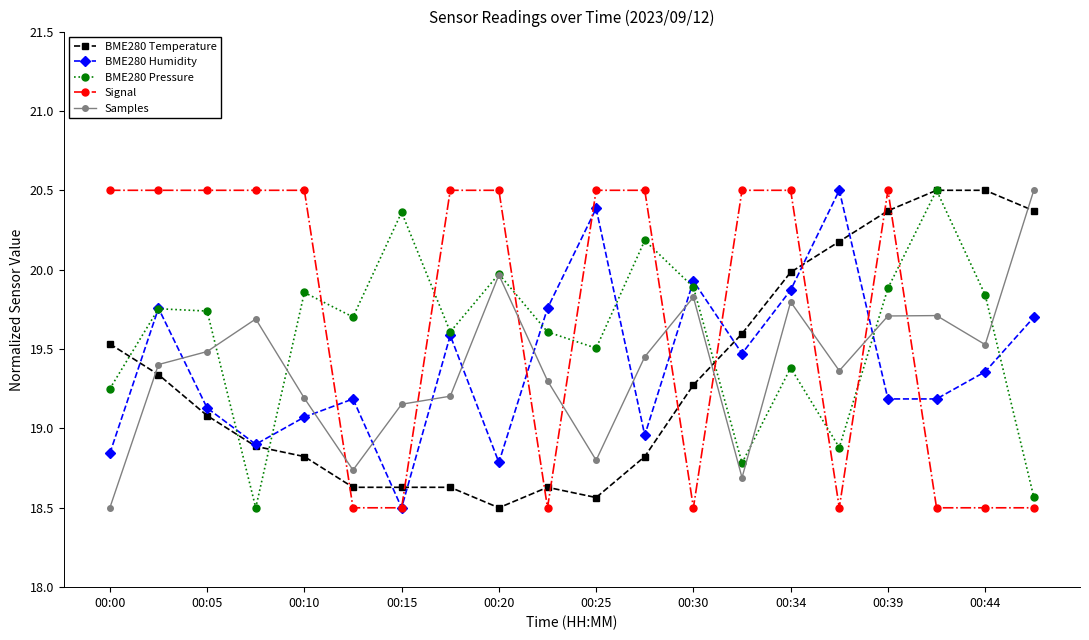

What is the maximum value shown in the chart?

20.5